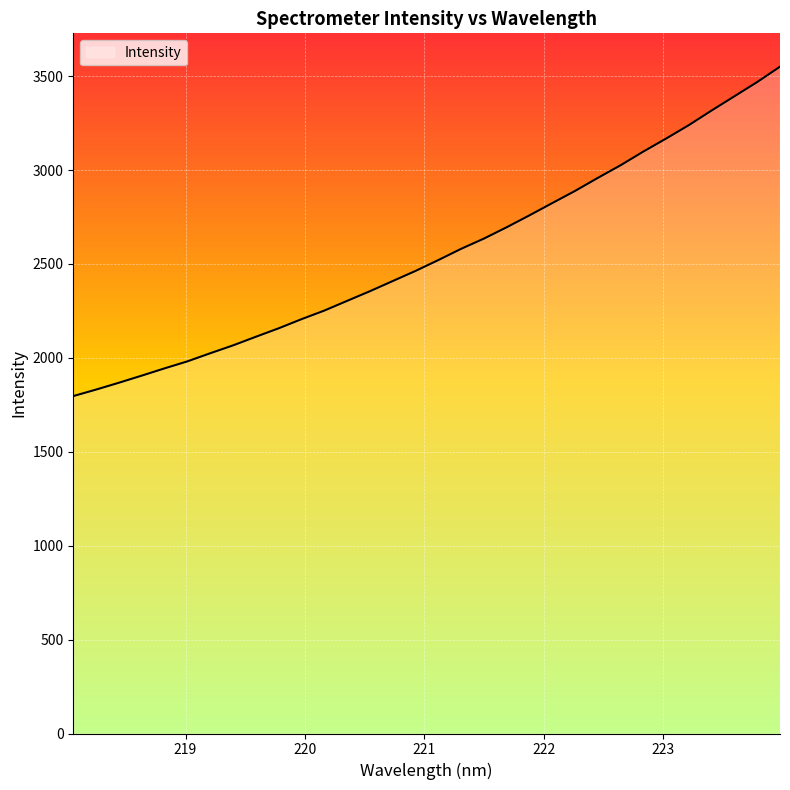

What is the smallest value displayed?

1796.6